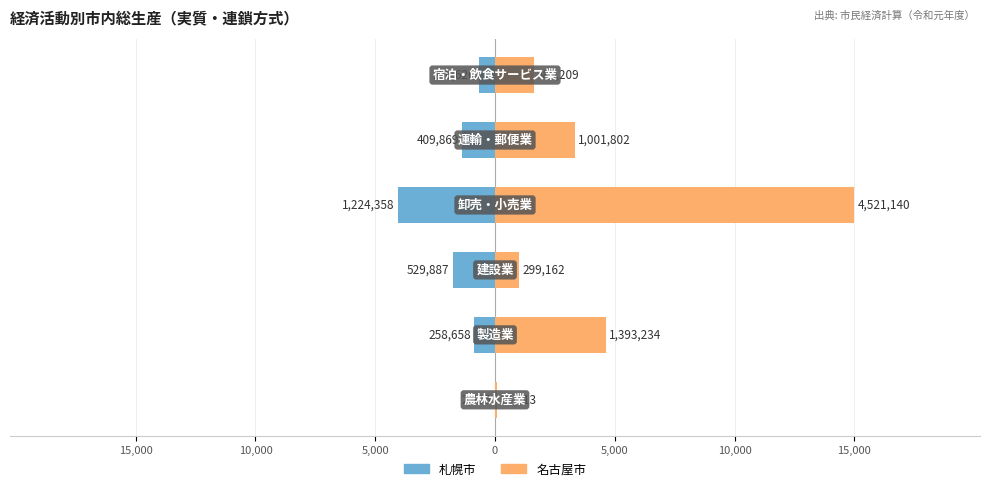

List the series in order of their overall mean, lowest first.

札幌市, 名古屋市